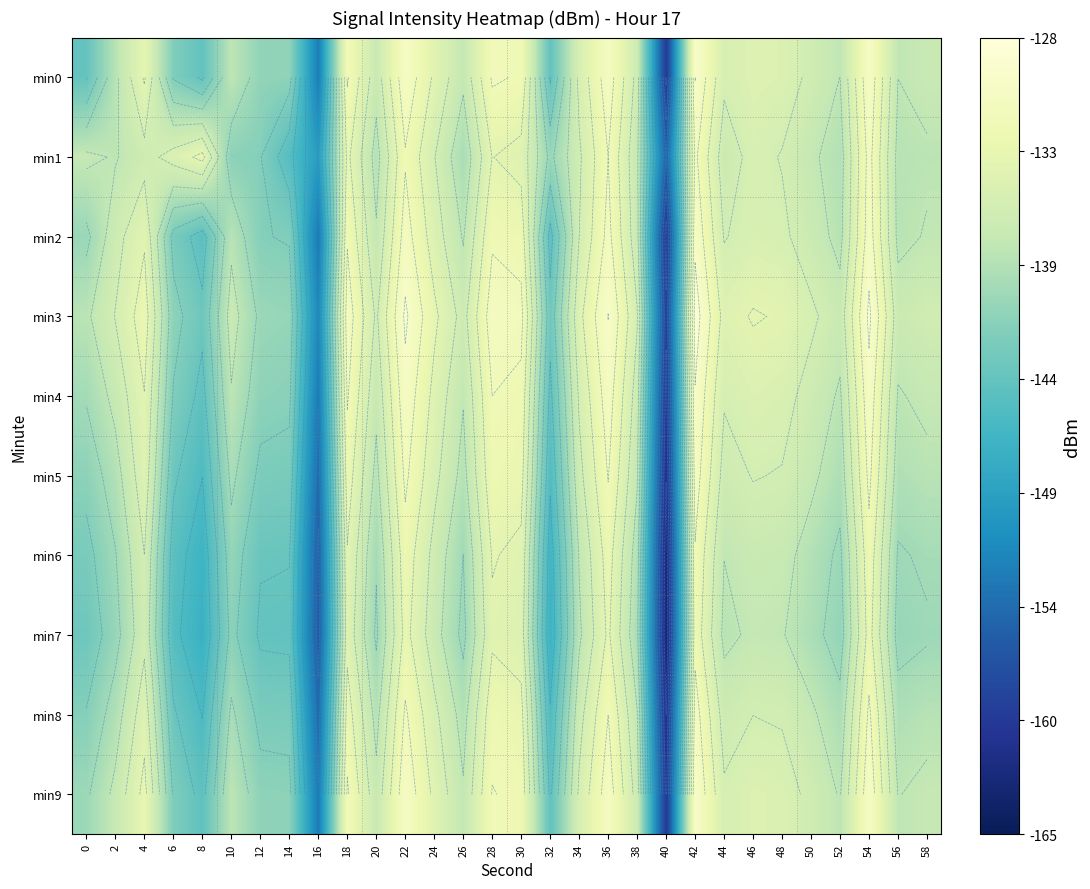

Is the value of min2 at 54 greater than the value of min1 at 6?

Yes